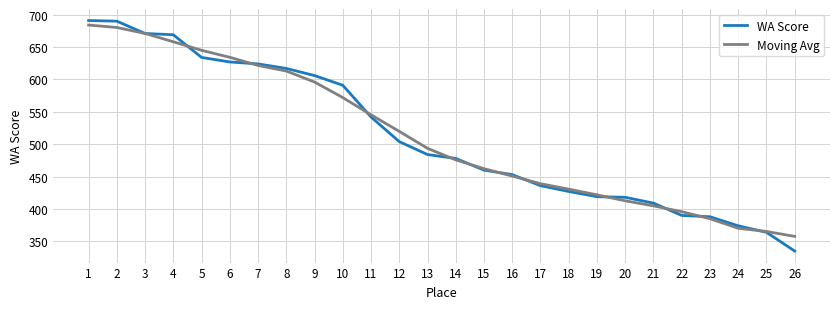

Read the Moving Avg value at 17.

439.0